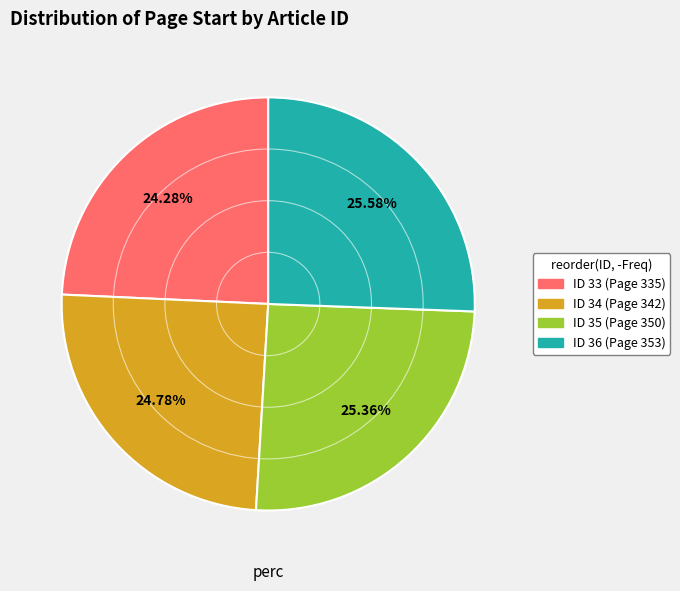

Count the number of slices in the pie.

4